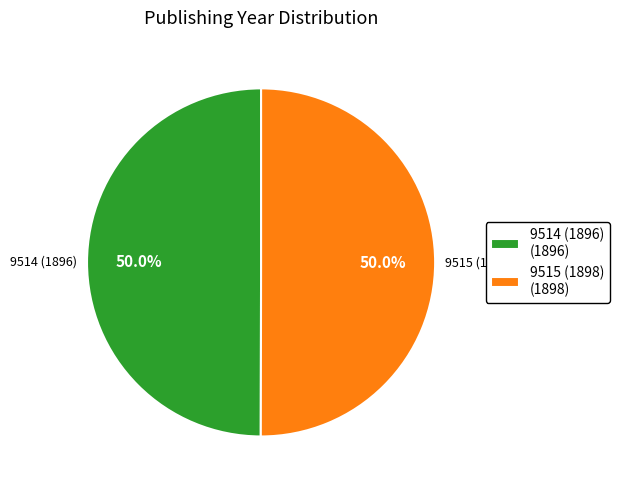

To the nearest percent, what is the combined percentage of 9515 (1898) and 9514 (1896)?

100%